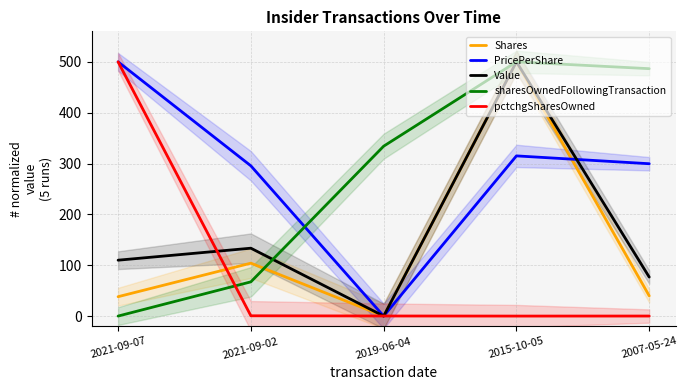

At which label is Value closest to 250?

2021-09-02